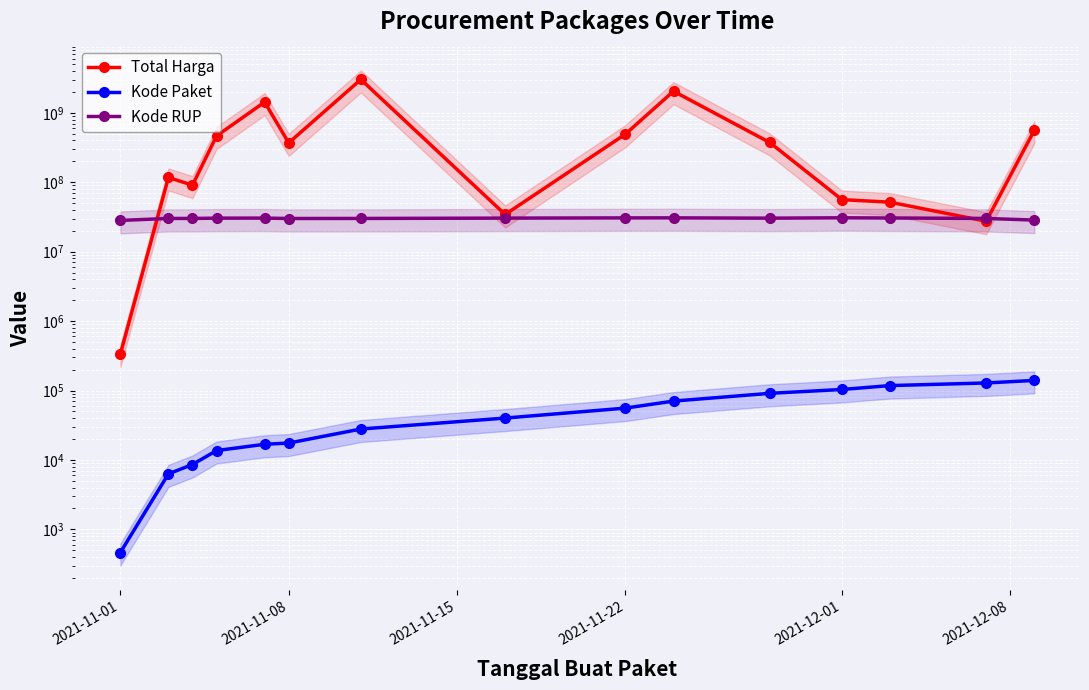

Between 2021-11-08 and 2021-12-01, which series saw the biggest shift?

Total Harga